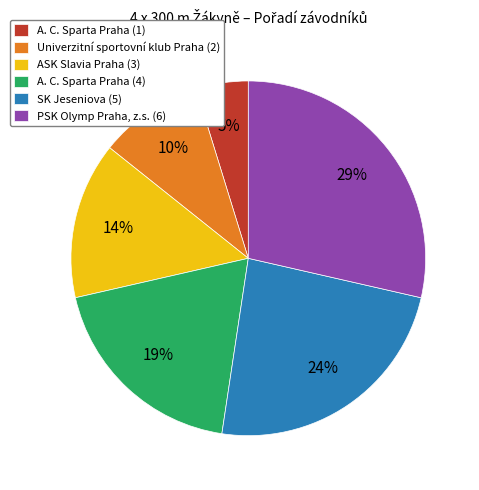

Is there a majority slice in this chart?

No